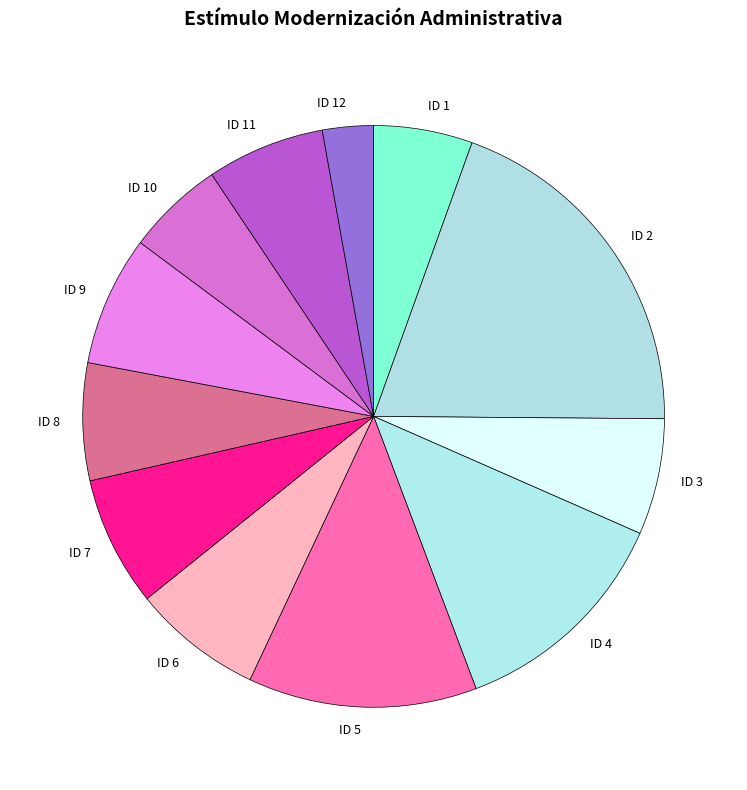

Which has a higher value, ID 1 or ID 3?

ID 3